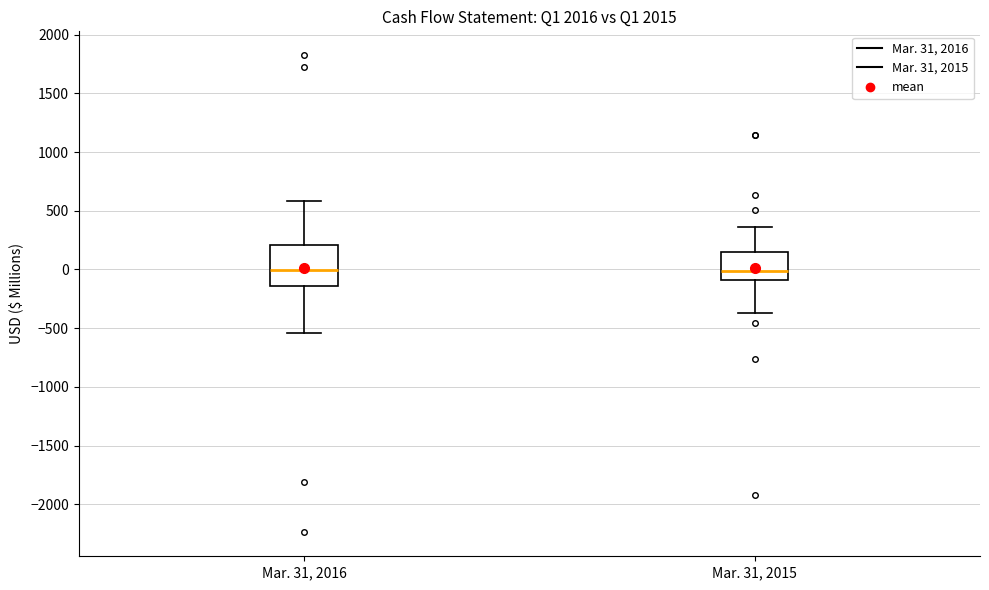

Reading left to right, read every box against the y-axis: the position of its median line, the range the box covers, and the ends of its whiskers. The values are not printed on the chart, so give them approximately, as read against the axis.

Mar. 31, 2016: median 0, box -150 to 200, whiskers -550 to 600
Mar. 31, 2015: median 0, box -100 to 150, whiskers -350 to 350